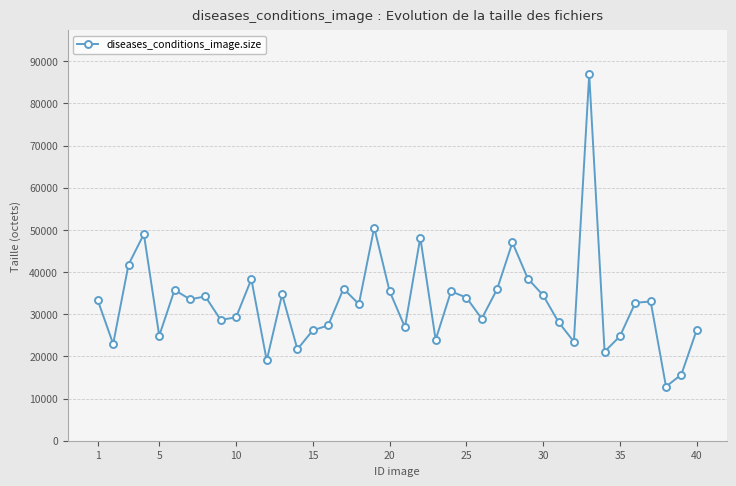

Count the number of categories in the chart.

40